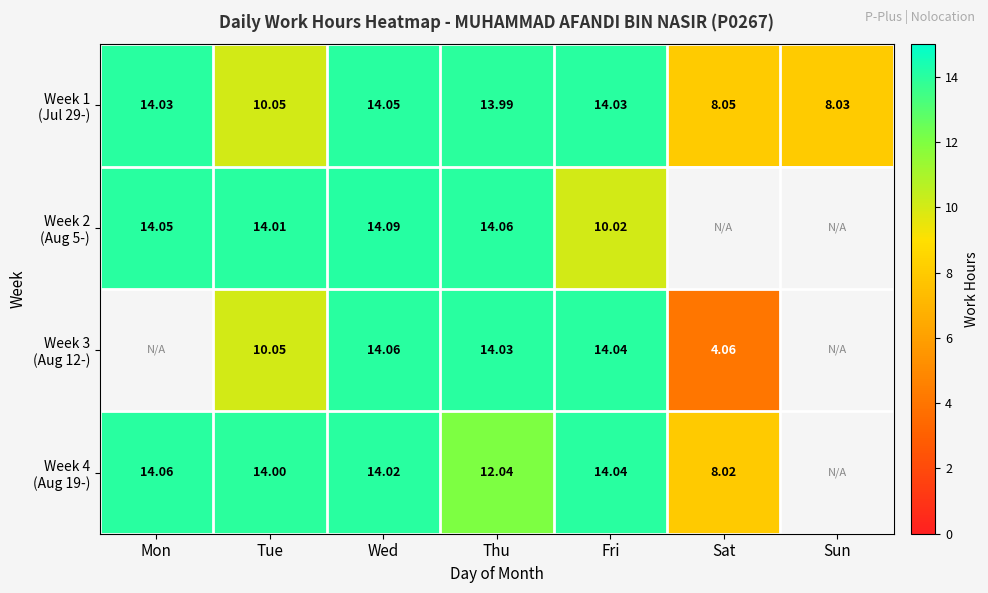

At which label does Week 4 (Aug 19-) first exceed 14?

Mon